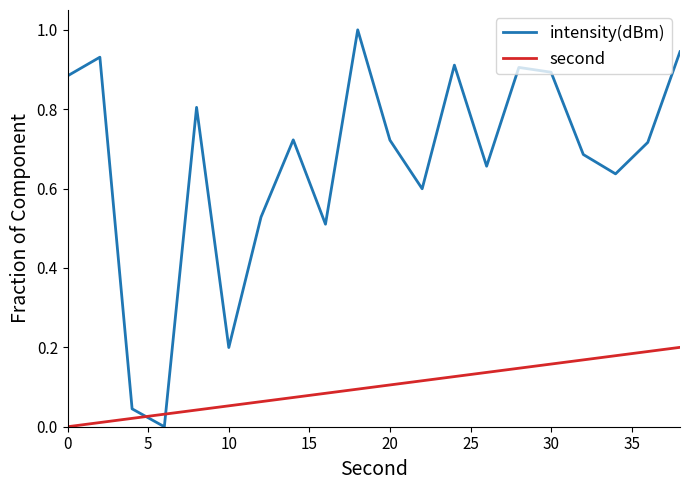

What is the difference between the maximum and minimum values in the intensity(dBm) series?

1.0